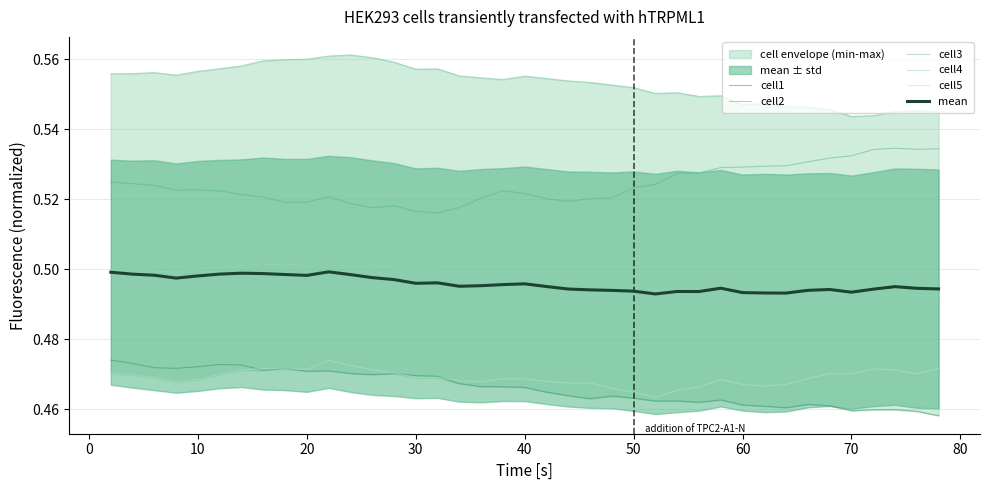

True or false: cell1 and cell2 cross at least once.

False